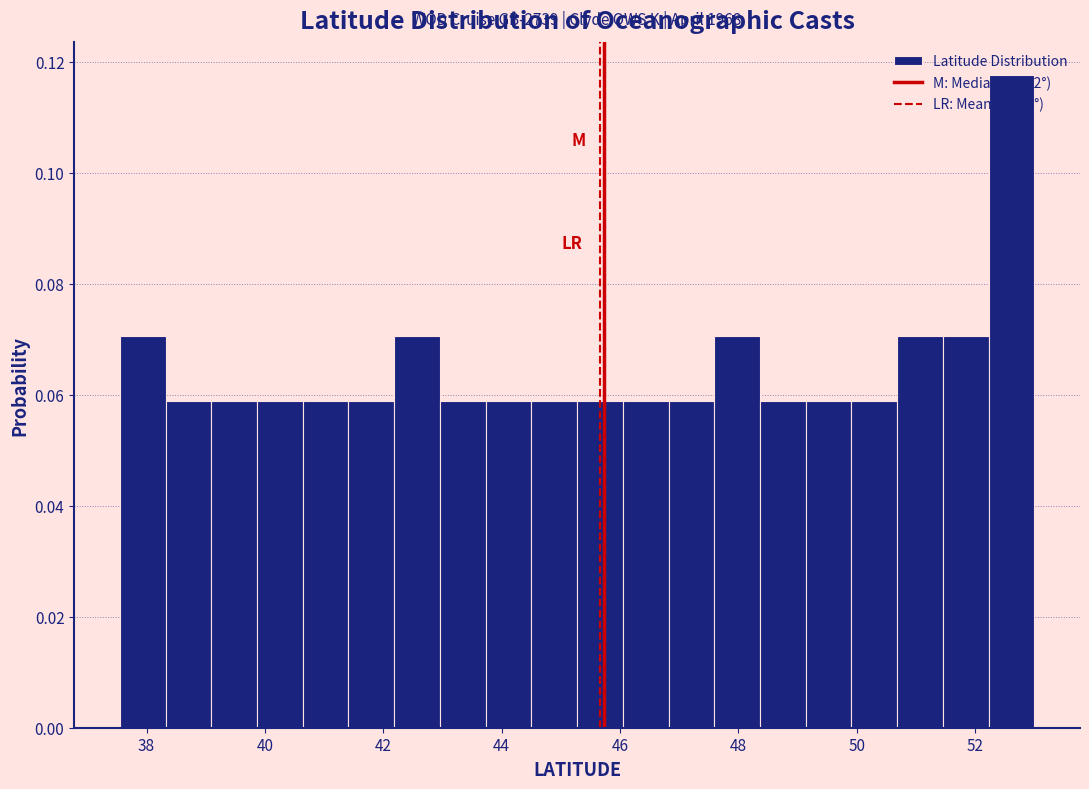

Read against the x-axis, roughly where is the centre of the tallest bar?

52.6